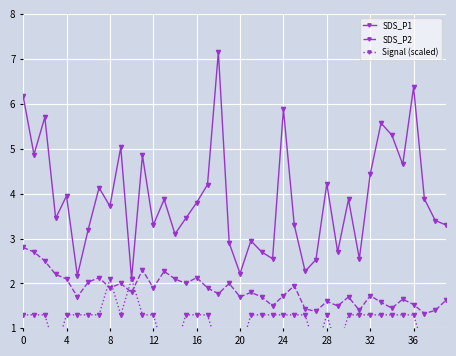

What is the label of the 33rd point from the left?

32